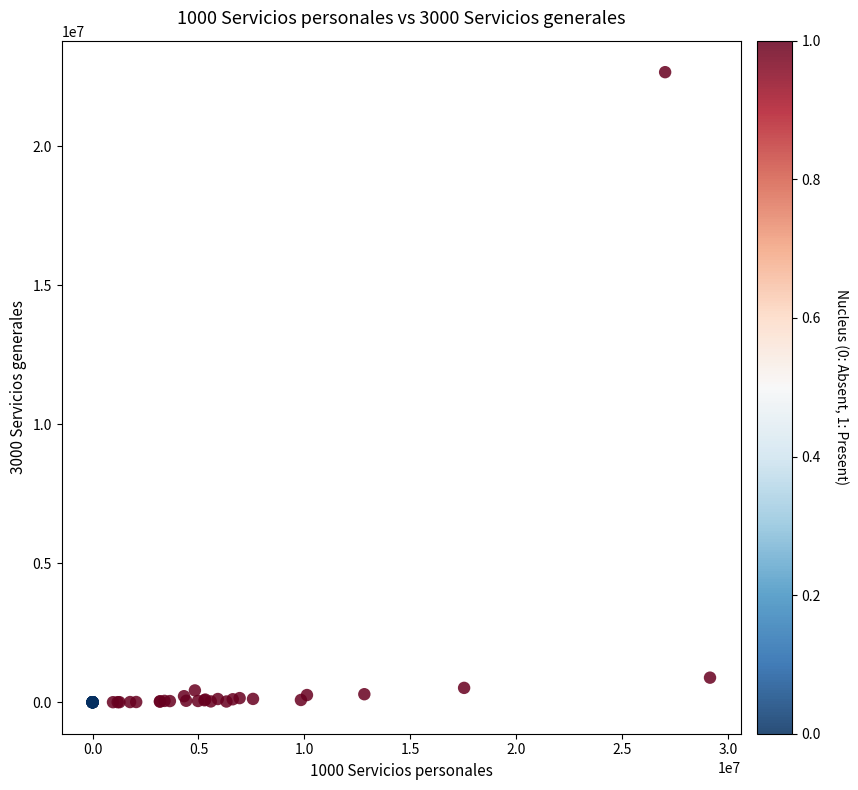

What Y value in the scatter plot is closest to 11333188?

883748.9